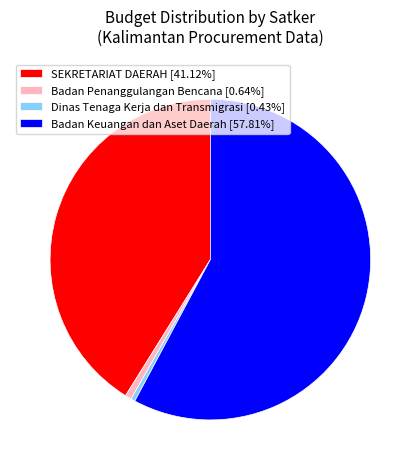

Is there a majority slice in this chart?

Yes